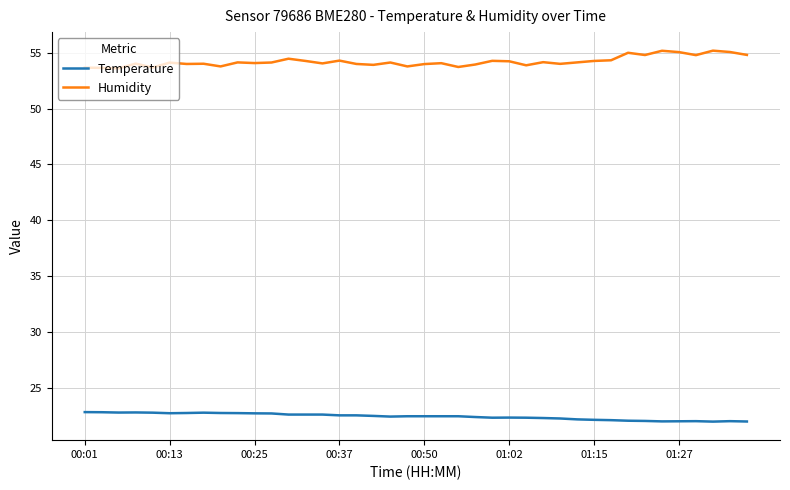

What is the greatest value displayed?

55.2